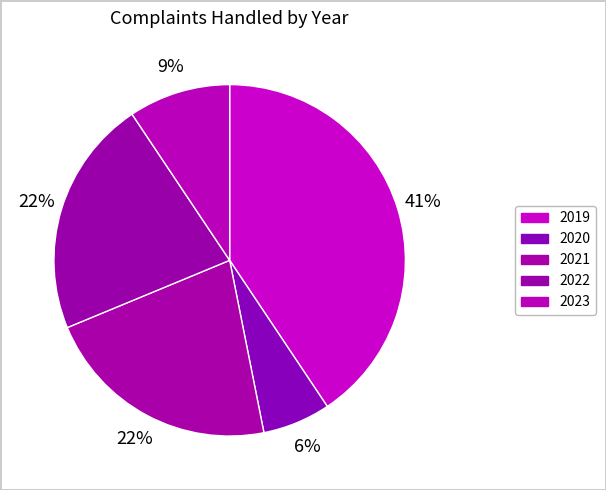

How many slices are in this pie chart?

5